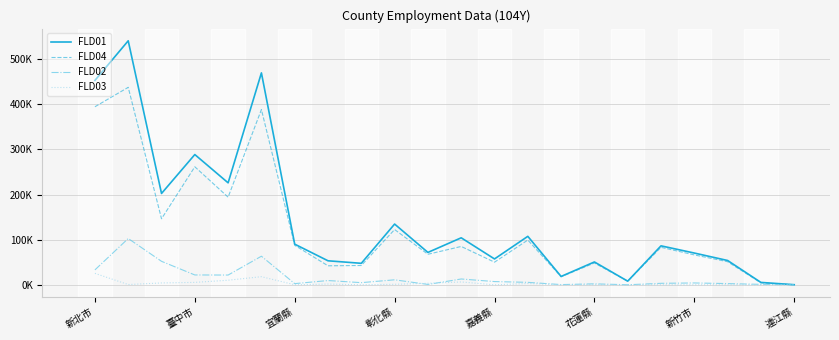

What is the greatest value displayed?

540755